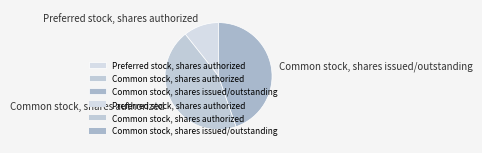

Combined, do Preferred stock, shares authorized and Common stock, shares authorized account for over 50%?

Yes